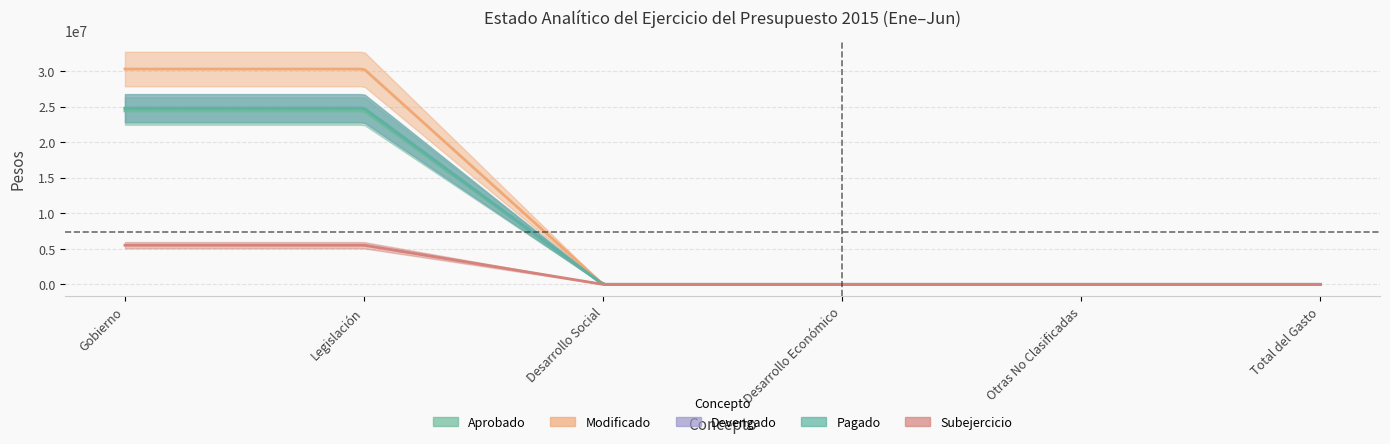

What is the average value of the Devengado series?

8254860